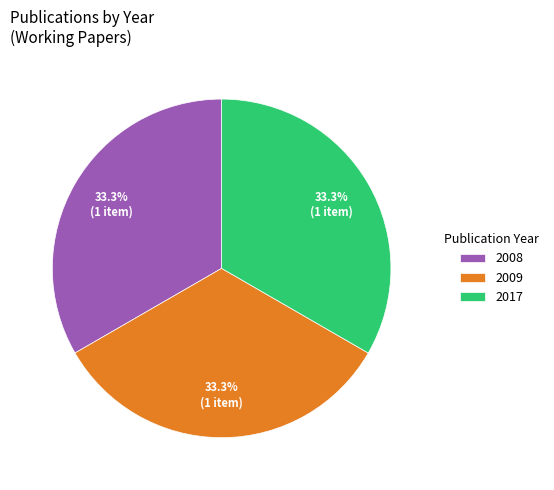

What is the ratio of the value at 2009 to the value at 2017?

1.0